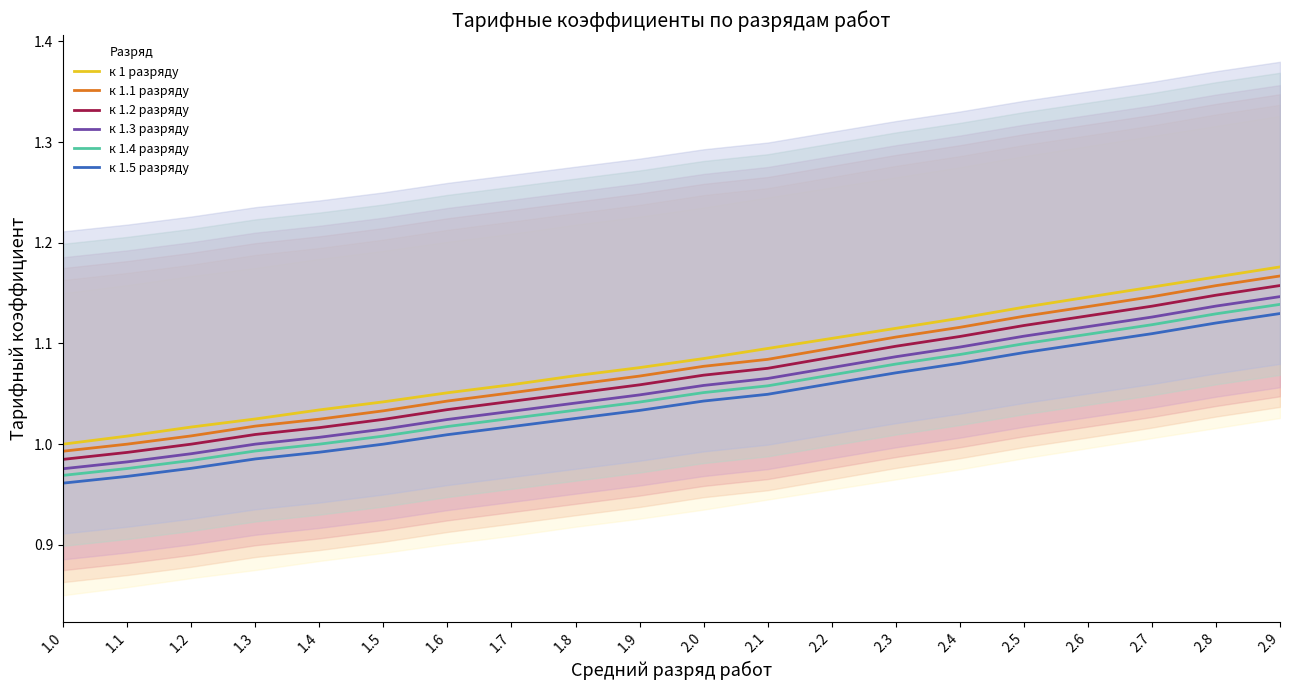

Which series has the largest range (max minus min)?

к 1 разряду